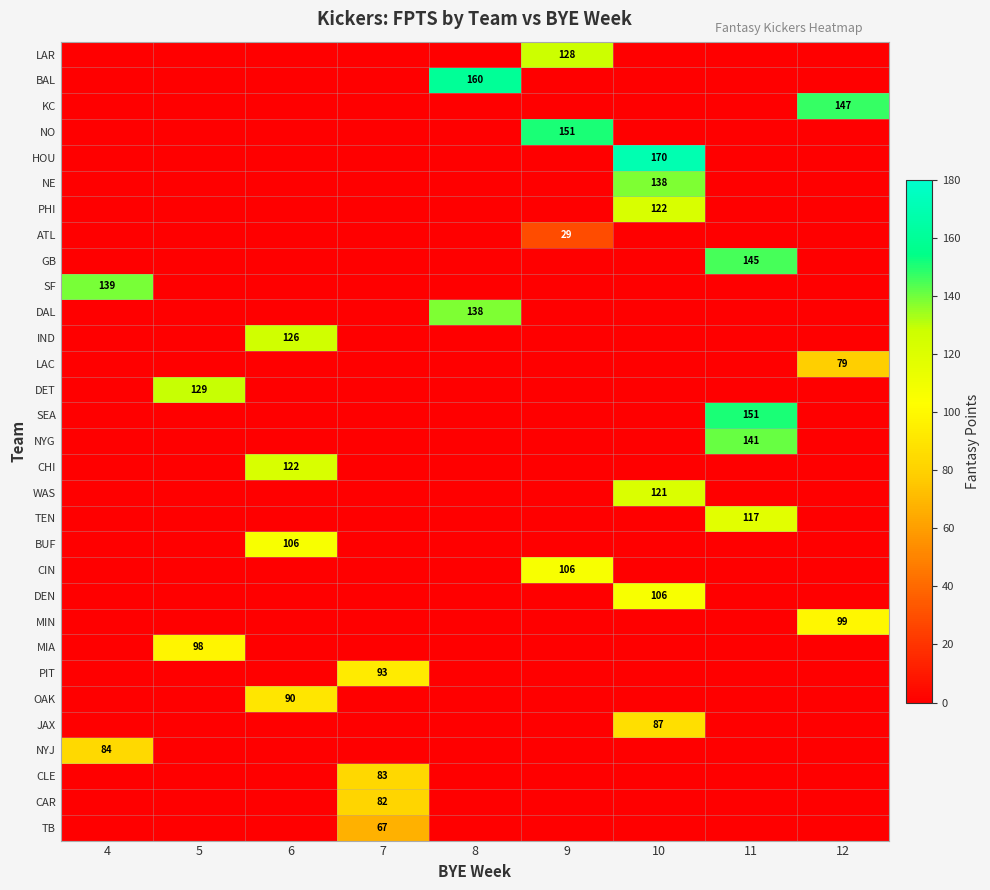

At which category is the sum across all series the highest?

10